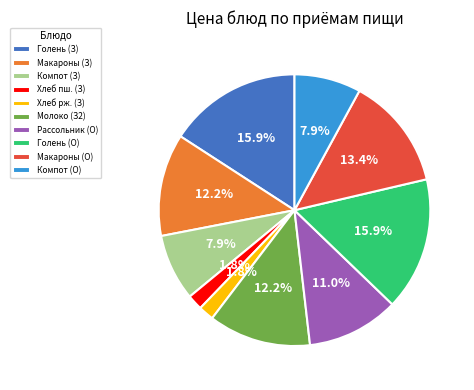

What is the ratio of the value at Макароны (О) to the value at Голень (О)?

0.8